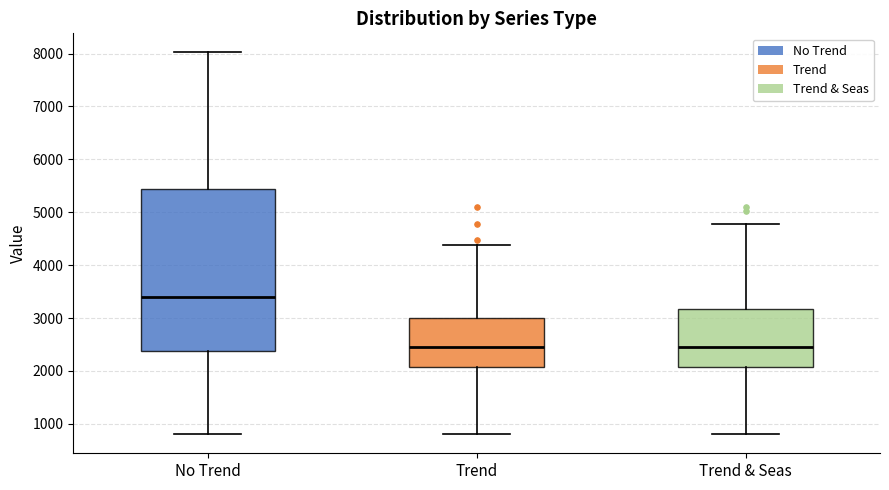

Where does the median line of the box for Trend & Seas sit on the y-axis? The values are not printed on the chart, so give them approximately, as read against the axis.

2500